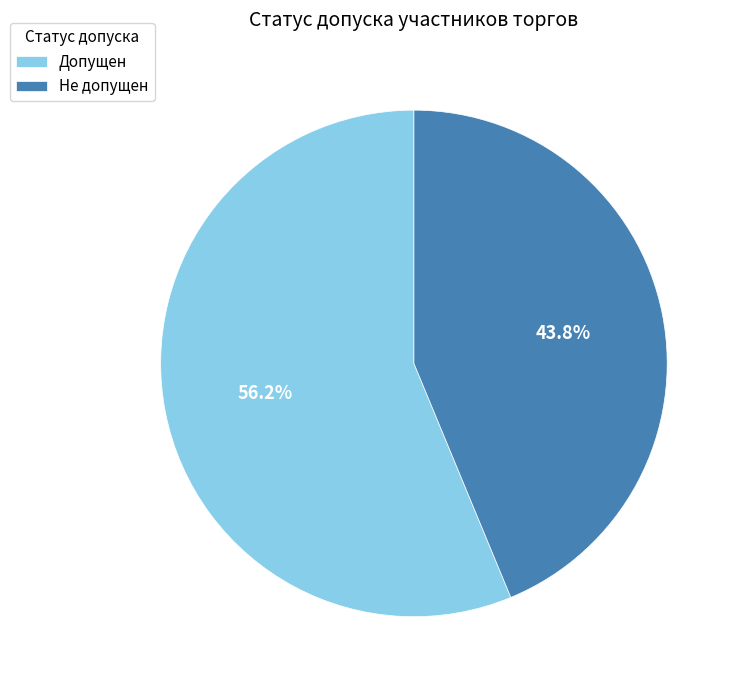

Combined, what portion of the pie is Допущен and Не допущен?

100.0%